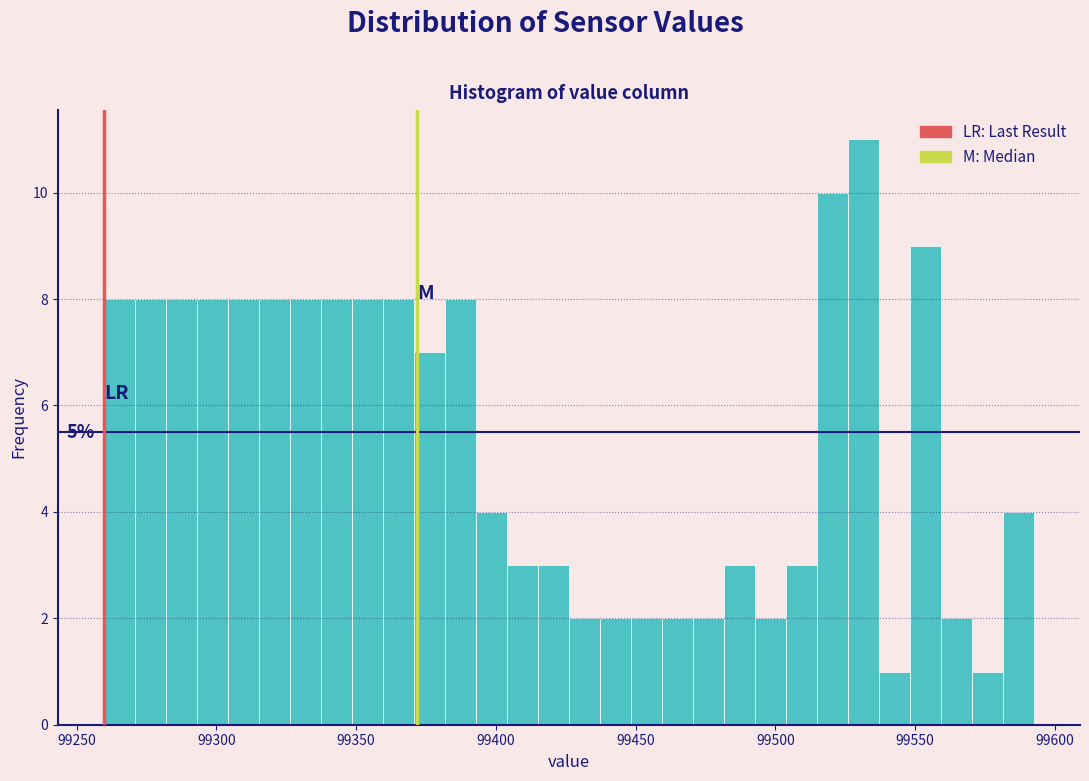

Read against the x-axis, roughly where is the centre of the tallest bar?

99530